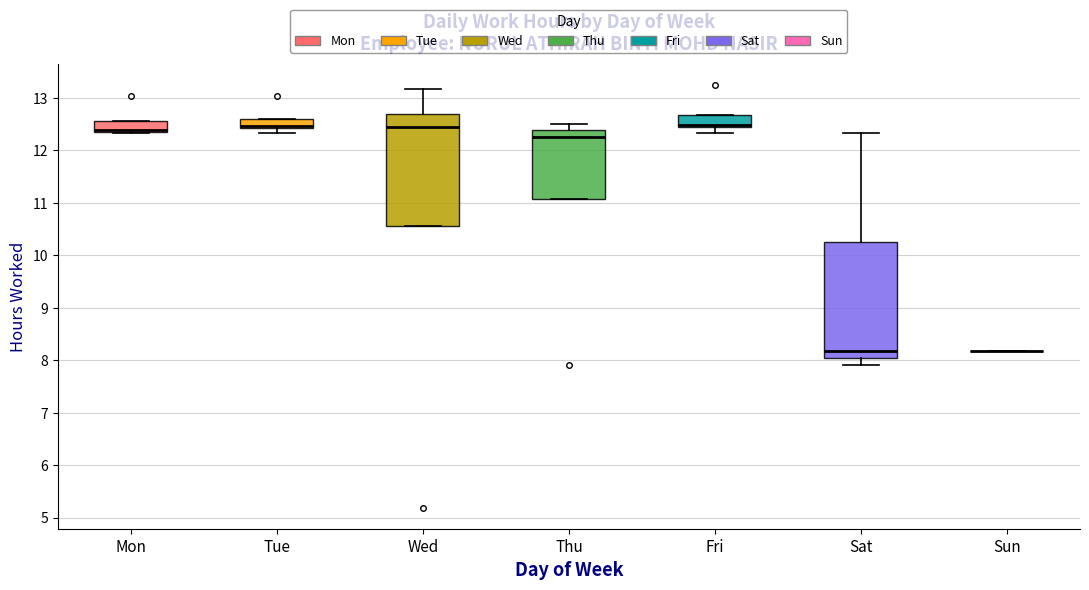

Reading left to right, read every box against the y-axis: the position of its median line, the range the box covers, and the ends of its whiskers. The values are not printed on the chart, so give them approximately, as read against the axis.

Mon: median 12.4 (drawn on the box's lower edge), box 12.4 to 12.6, whiskers 12.3 to 12.6
Tue: median 12.5 (drawn on the box's lower edge), box 12.4 to 12.6, whiskers 12.3 to 12.6
Wed: median 12.4, box 10.6 to 12.7, whiskers 10.6 to 13.2
Thu: median 12.3, box 11.1 to 12.4, whiskers 11.1 to 12.5
Fri: median 12.5, box 12.4 to 12.7, whiskers 12.3 to 12.7
Sat: median 8.2, box 8.0 to 10.3, whiskers 7.9 to 12.3
Sun: box collapsed to a line at 8.2, whiskers 8.2 to 8.2